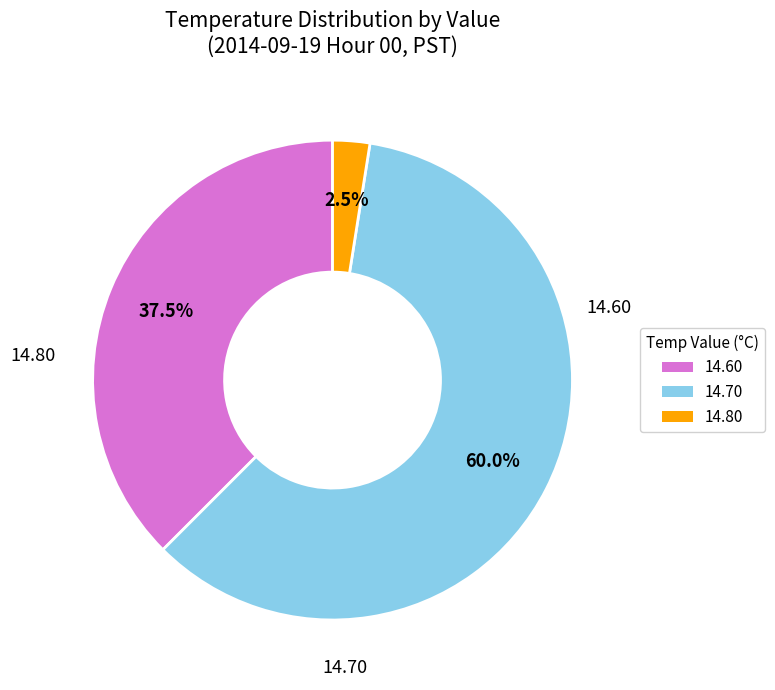

Is there any slice that represents more than half of the pie?

Yes